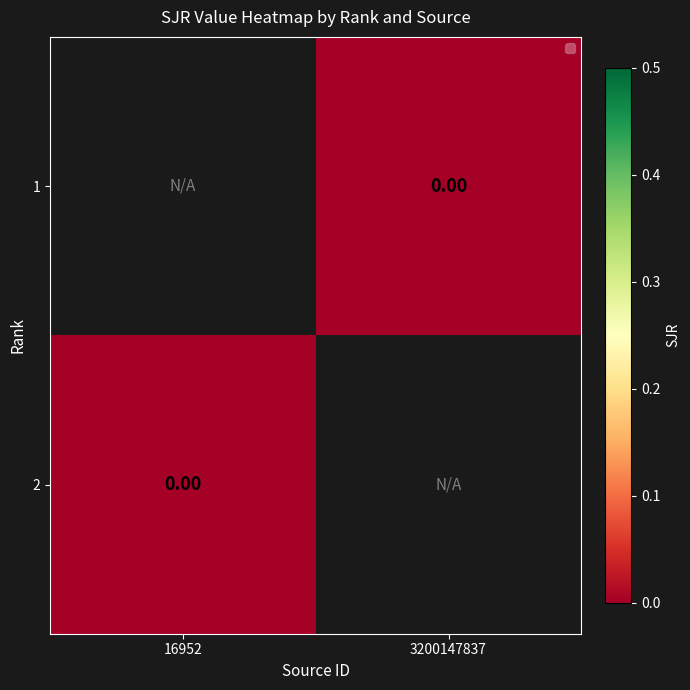

List the series in order of their peak value, highest first.

1, 2